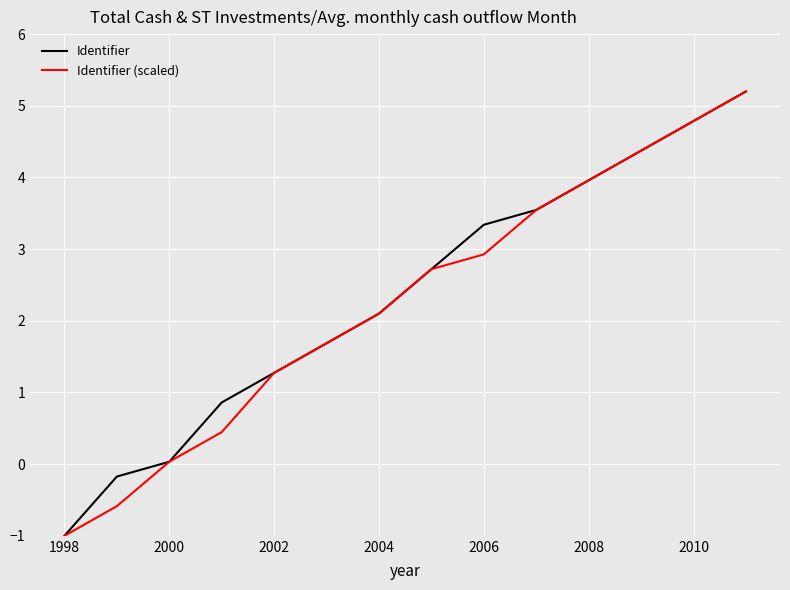

What is the sum of all Identifier (scaled) values?

31.5